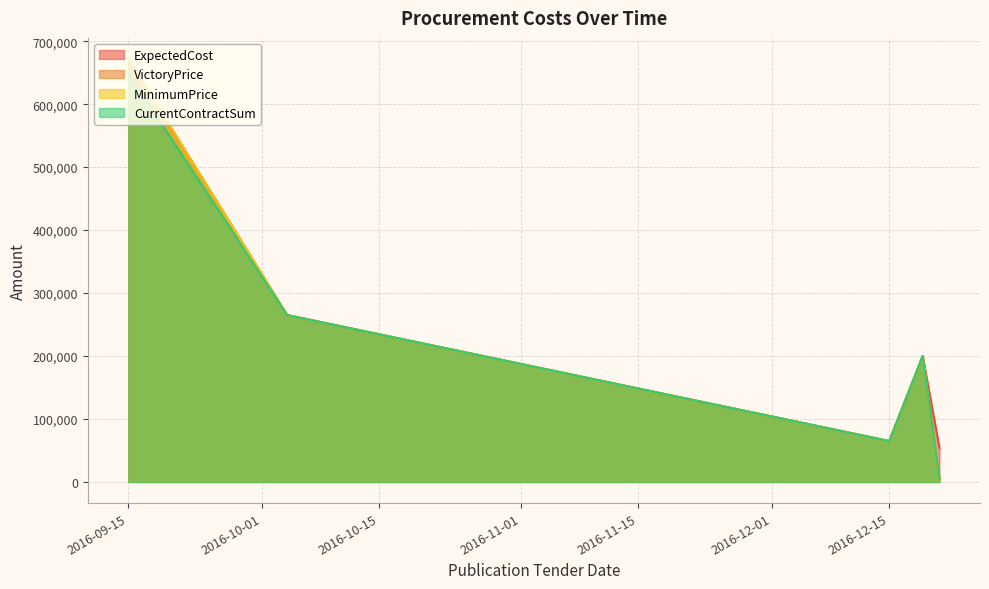

What is the label of the 5th point from the right?

2016-09-15